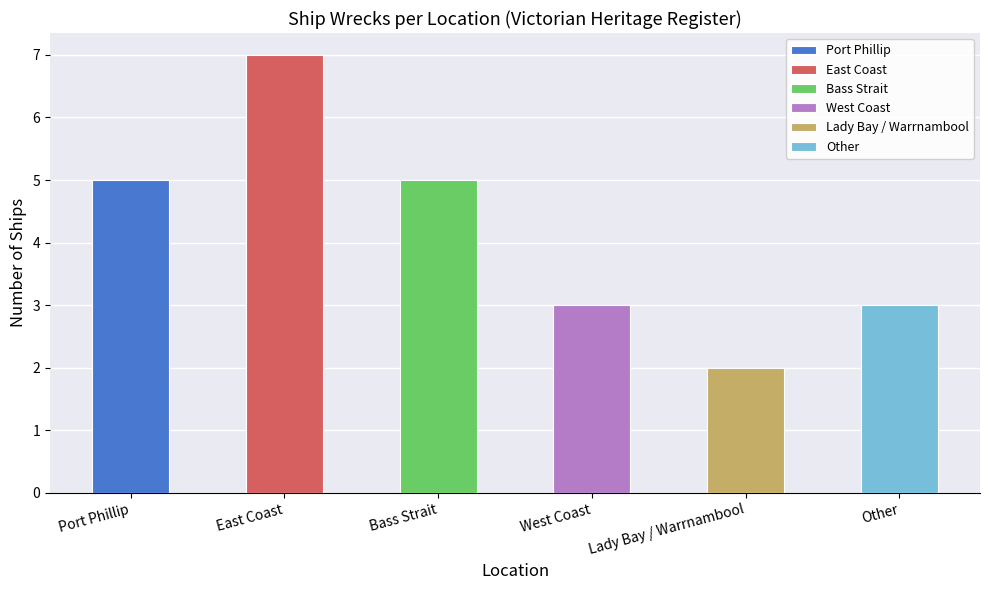

What is the sum of the values at Bass Strait and West Coast?

8